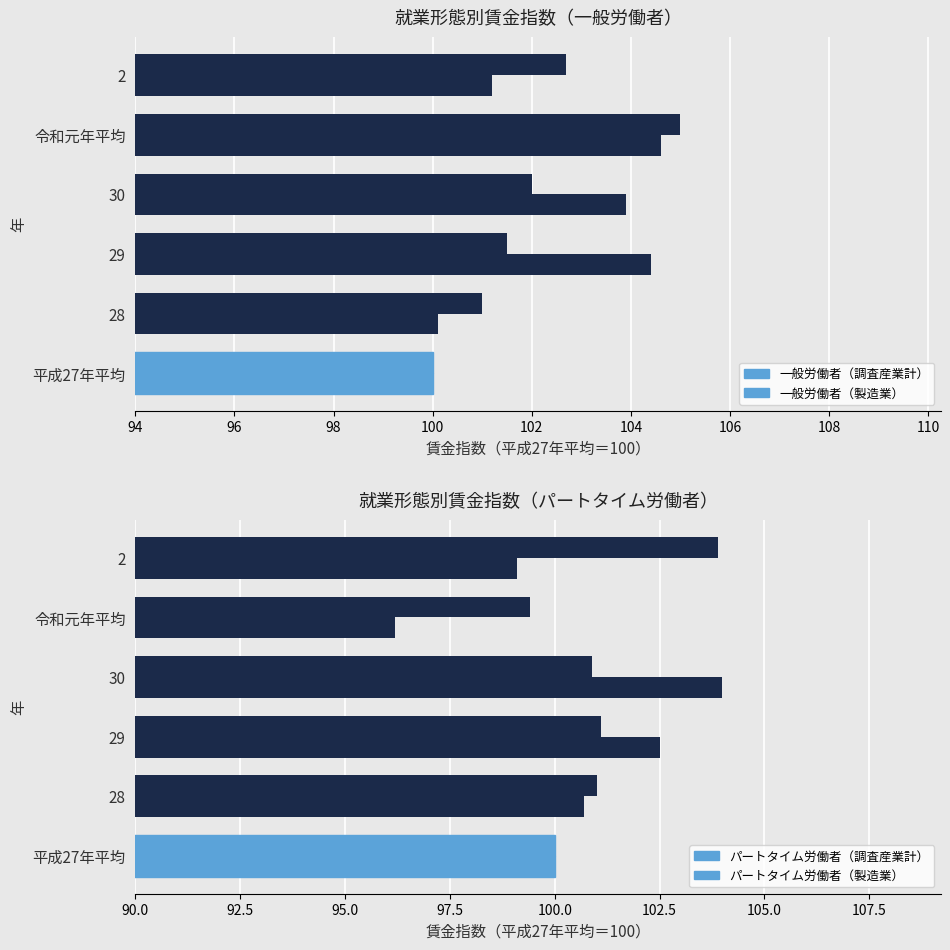

Reading right to left, list all the values displayed in this chart.

一般労働者（調査産業計）: 102.7	105.0	102.0	101.5	101.0	100.0
一般労働者（製造業）: 101.2	104.6	103.9	104.4	100.1	100.0
パートタイム労働者（調査産業計）: 103.9	99.4	100.9	101.1	101.0	100.0
パートタイム労働者（製造業）: 99.1	96.2	104.0	102.5	100.7	100.0